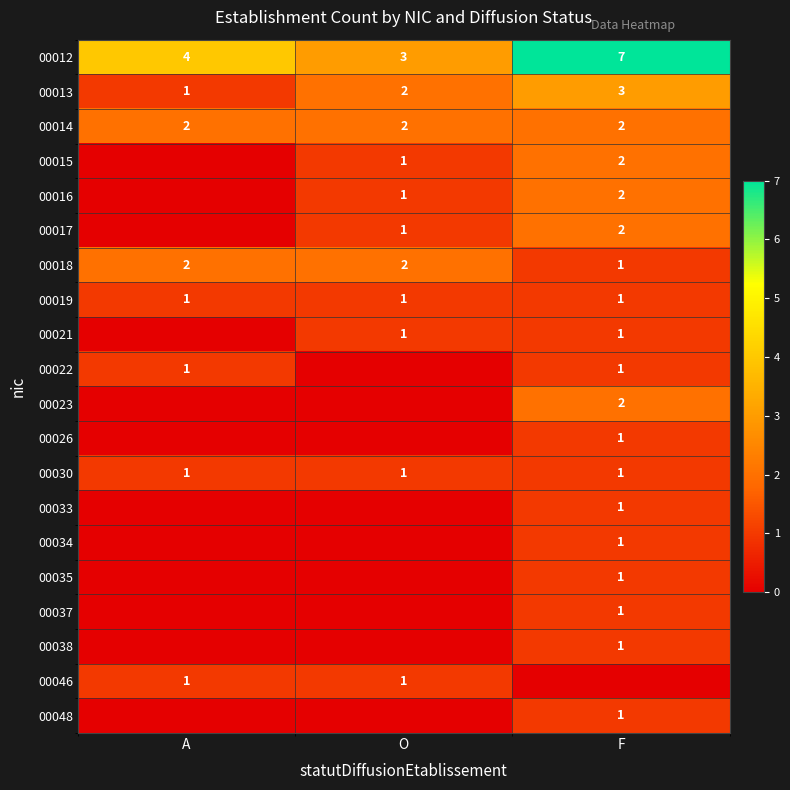

At which label does 00012 reach its minimum?

O